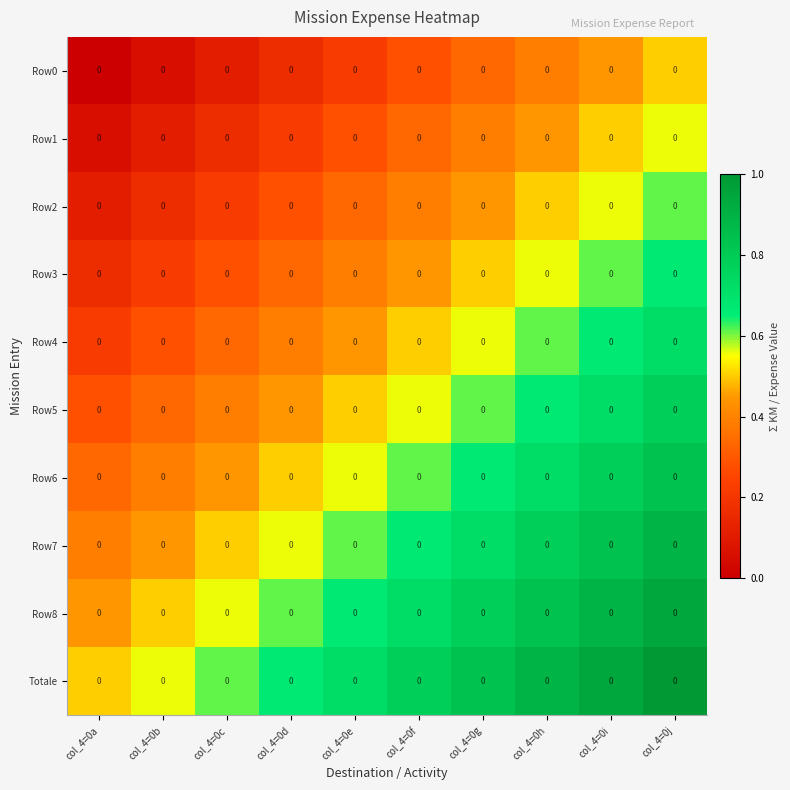

What is the difference between the maximum and minimum values in the Totale series?

0.5